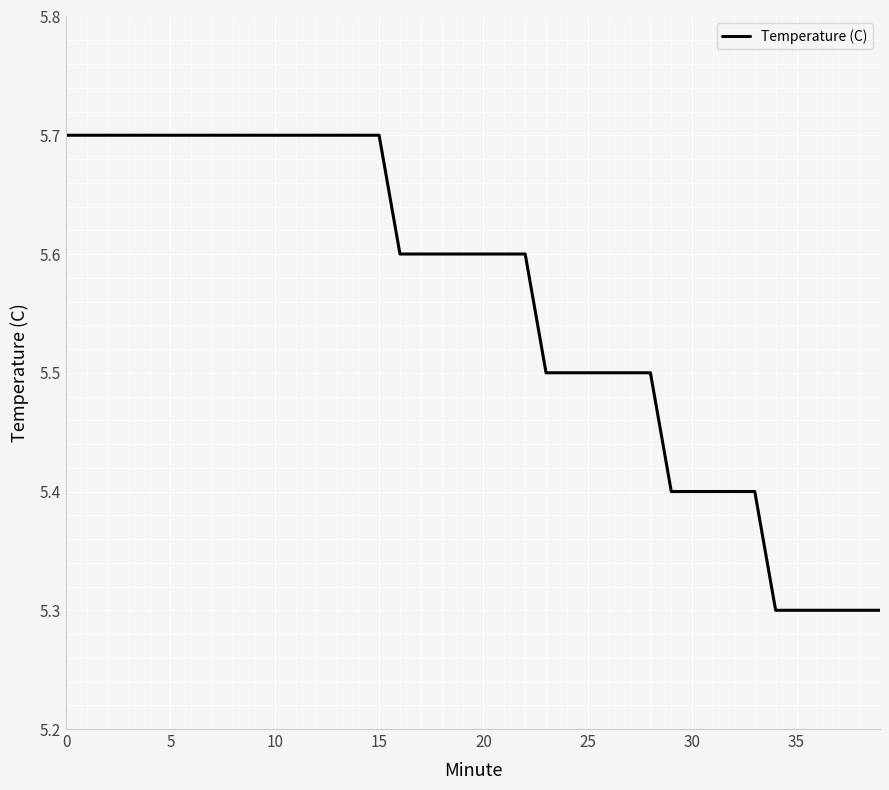

What is the greatest value displayed?

5.7